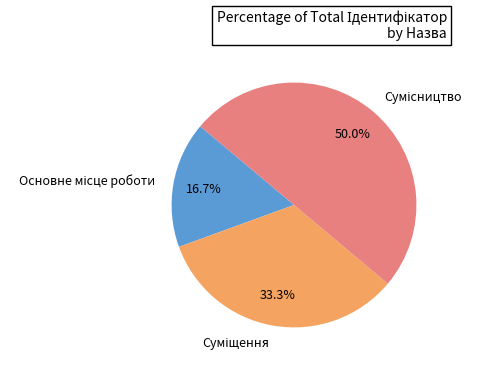

Which category has the smallest portion of the pie?

Основне місце роботи